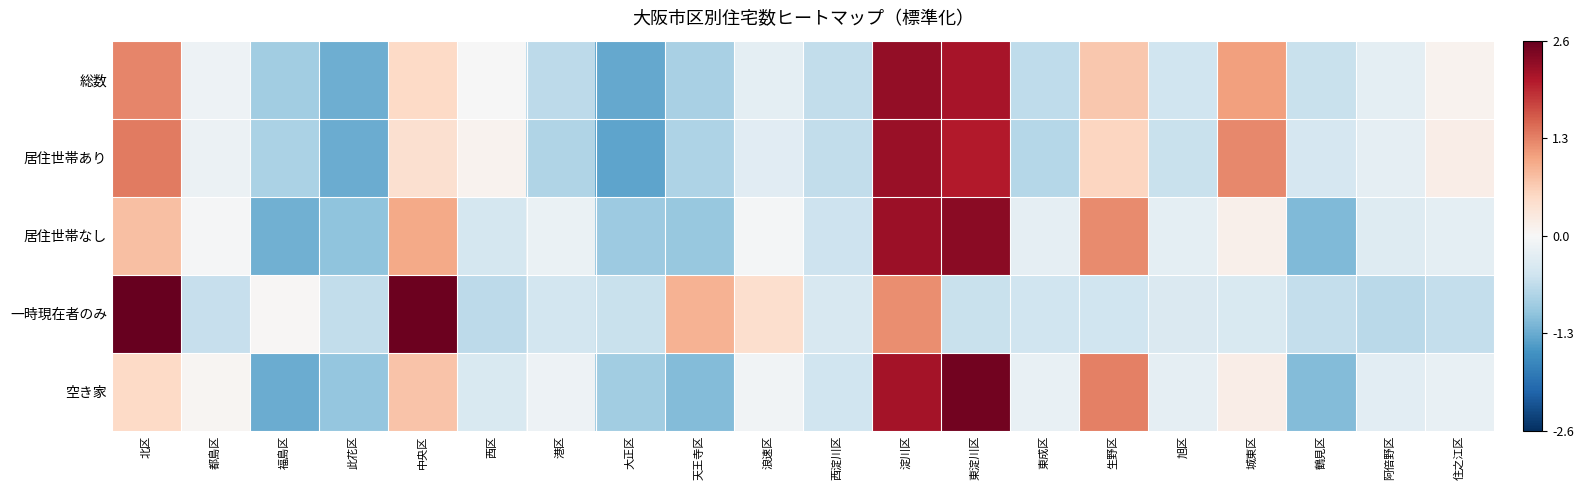

Which label corresponds to the largest value in the chart?

北区